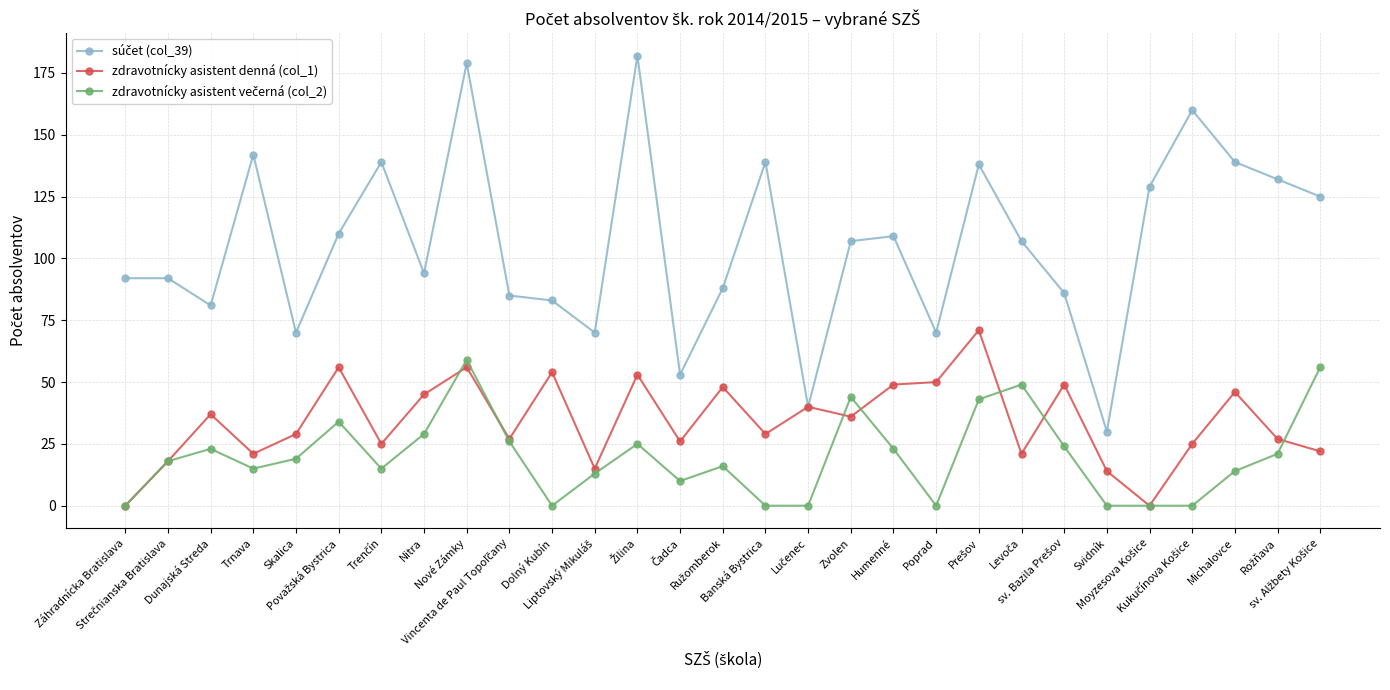

How many data points does each series have?

29